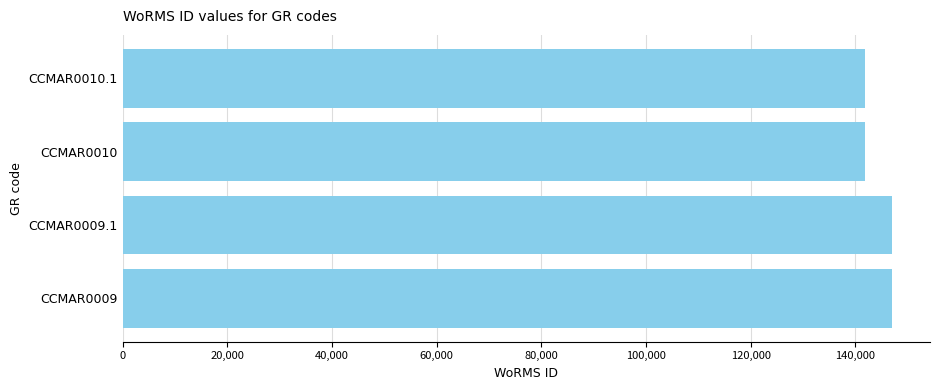

What is the difference between the second highest and second lowest values?

4993